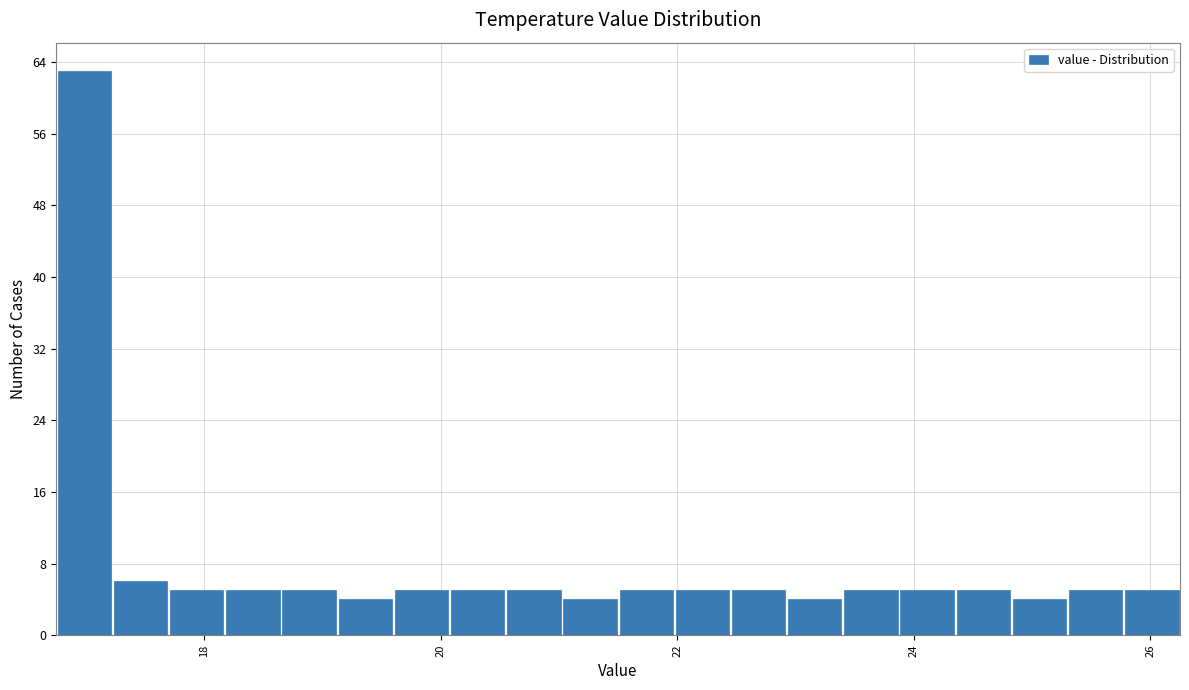

Around what value on the x-axis is the tallest bar? Give the approximate position of its centre, as read against the axis.

17.0